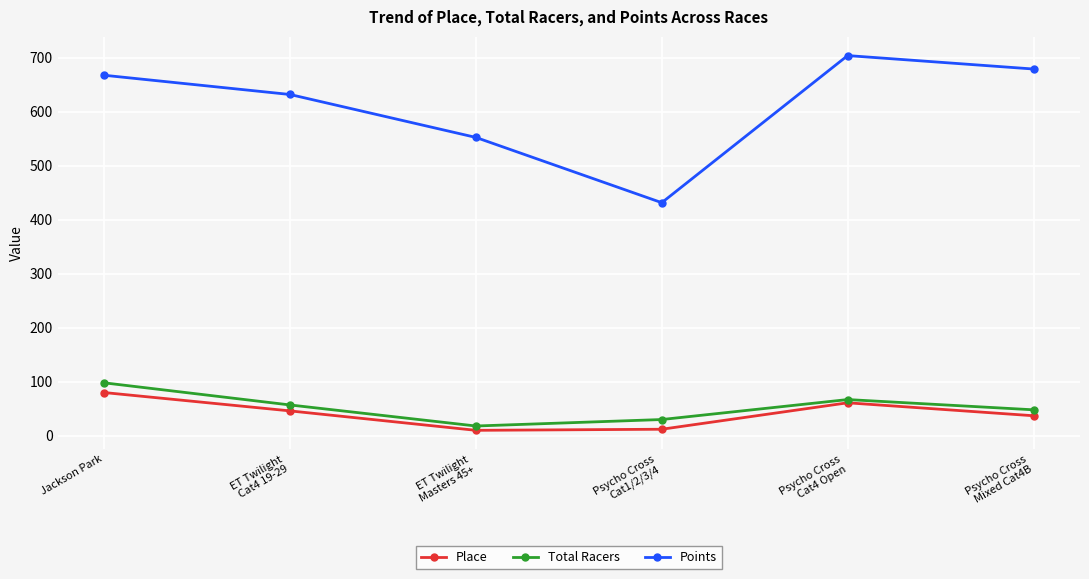

What is the difference between the maximum and minimum values in the Place series?

70.0